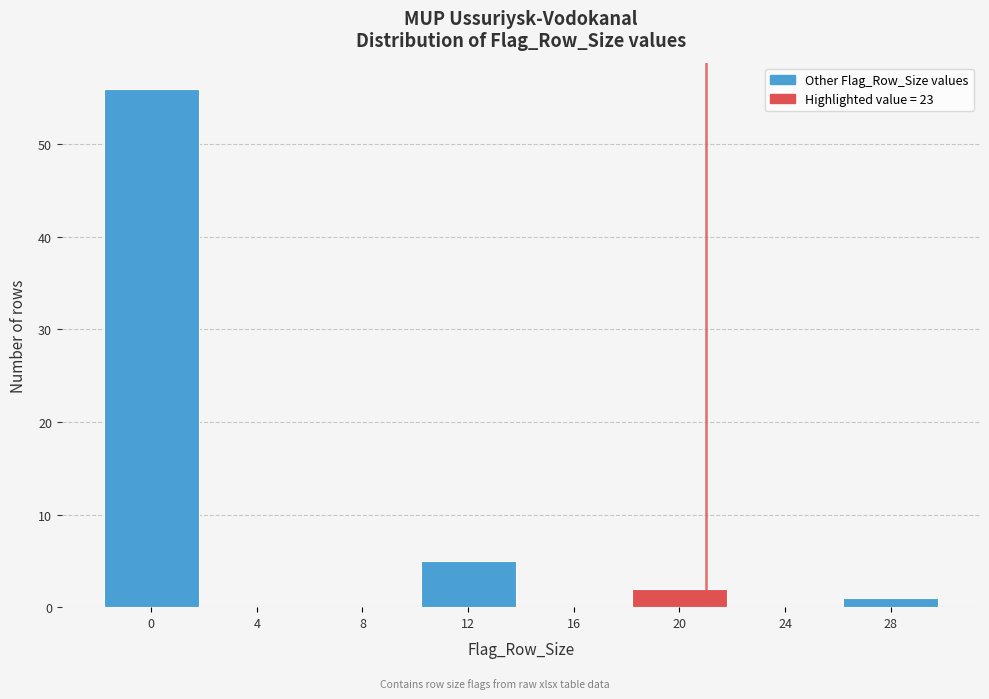

Reading left to right, extract all data points from this chart.

0=56	4=0	8=0	12=5	16=0	20=2	24=0	28=1